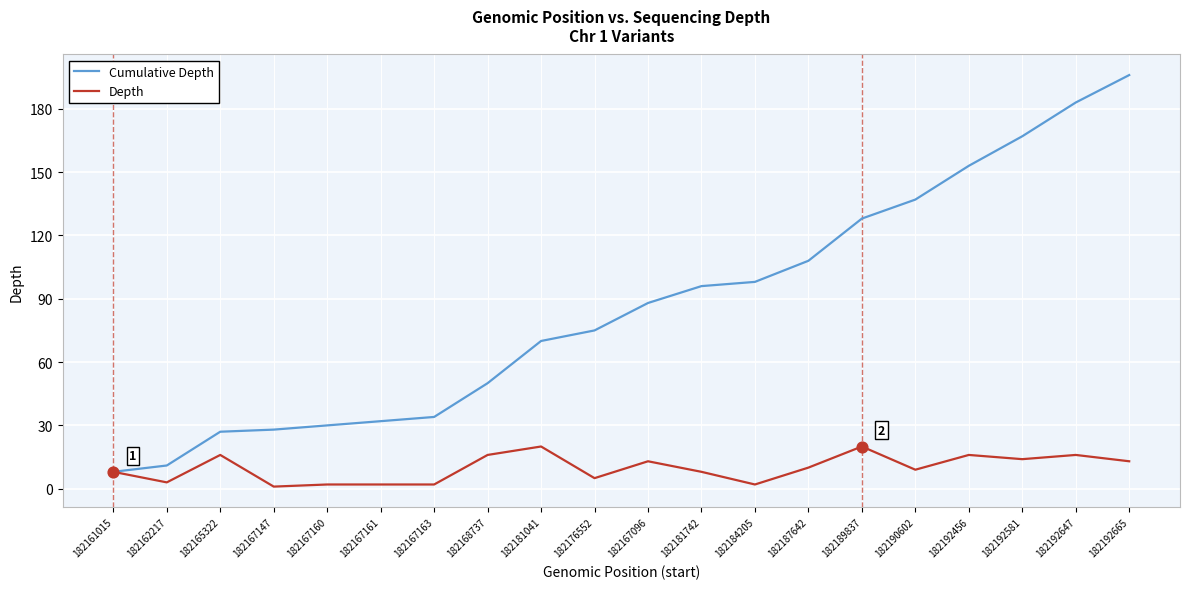

What is the difference between the highest and lowest values at 182192647?

167